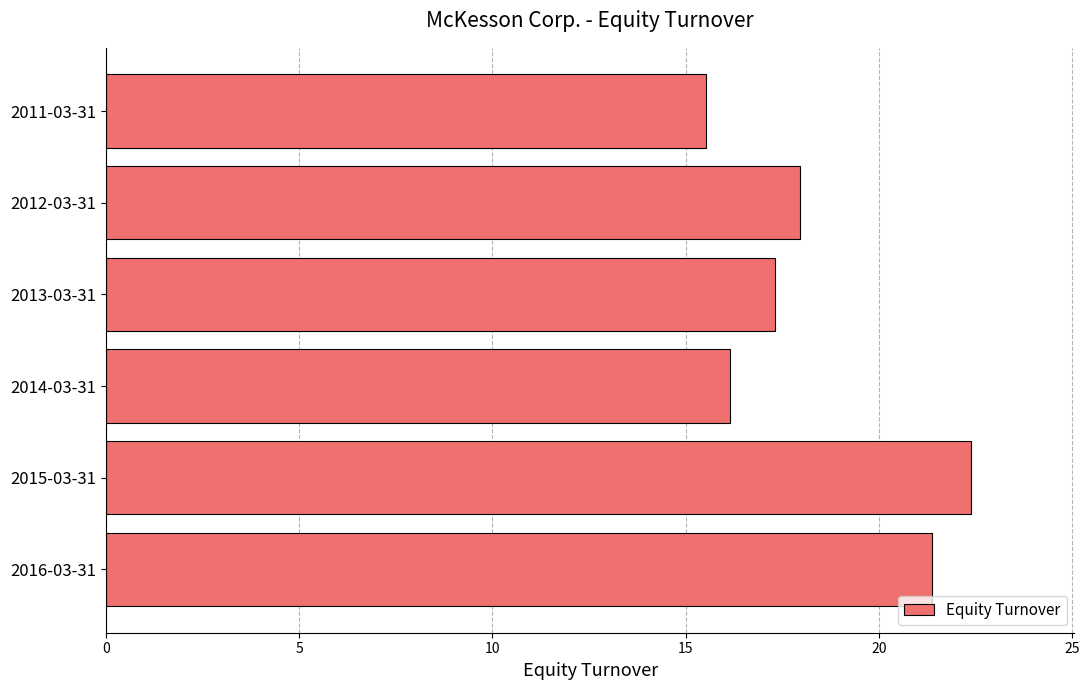

Read the value at 2012-03-31.

18.0